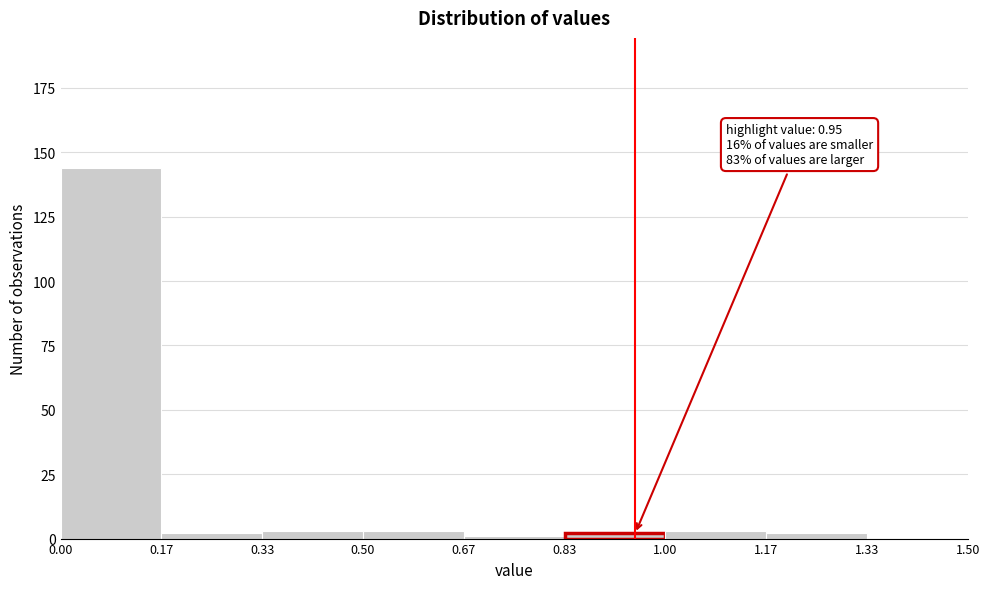

Which range on the x-axis has the tallest bar?

0.00 to 0.17